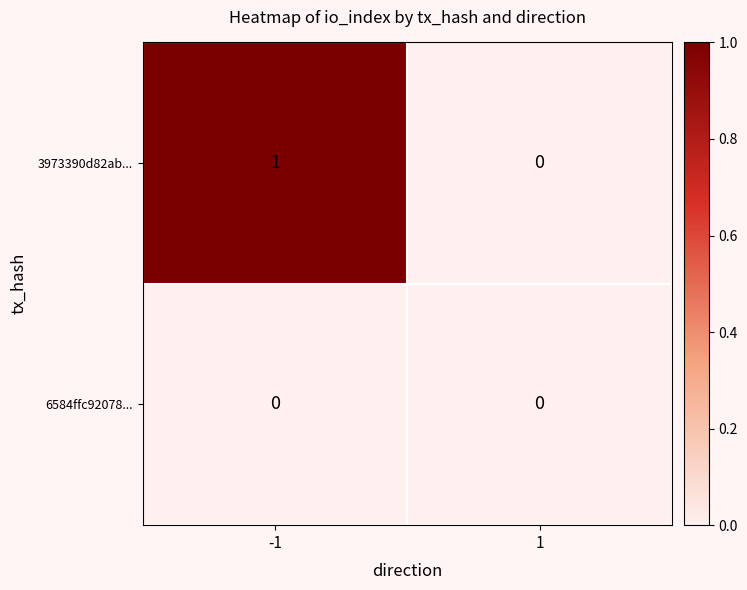

Is the value of 6584ffc92078... at 1 greater than the value of 3973390d82ab... at -1?

No